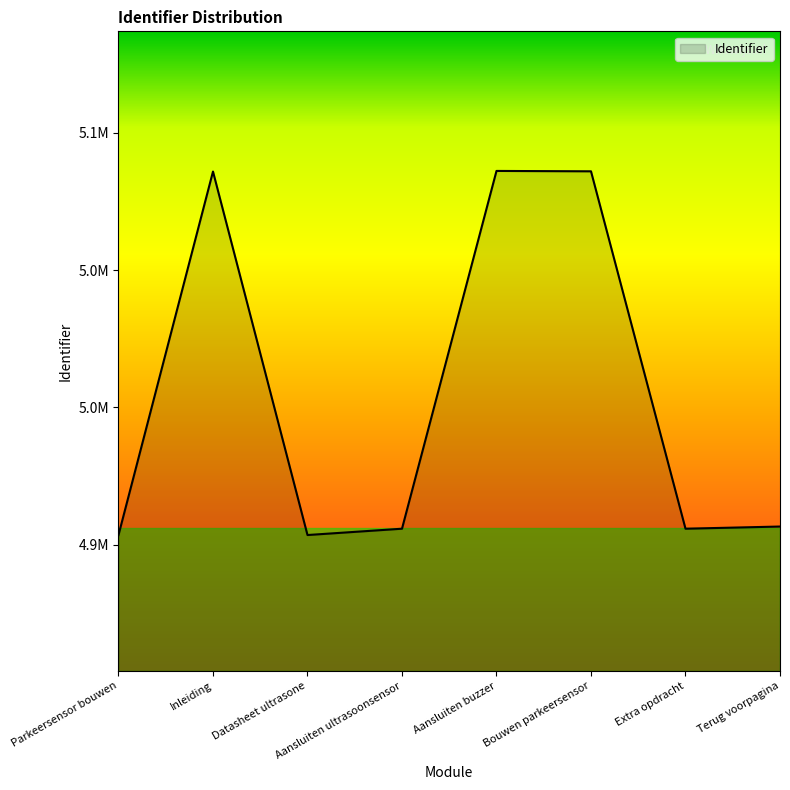

True or false: there are more than 0 points higher than both neighbors.

True